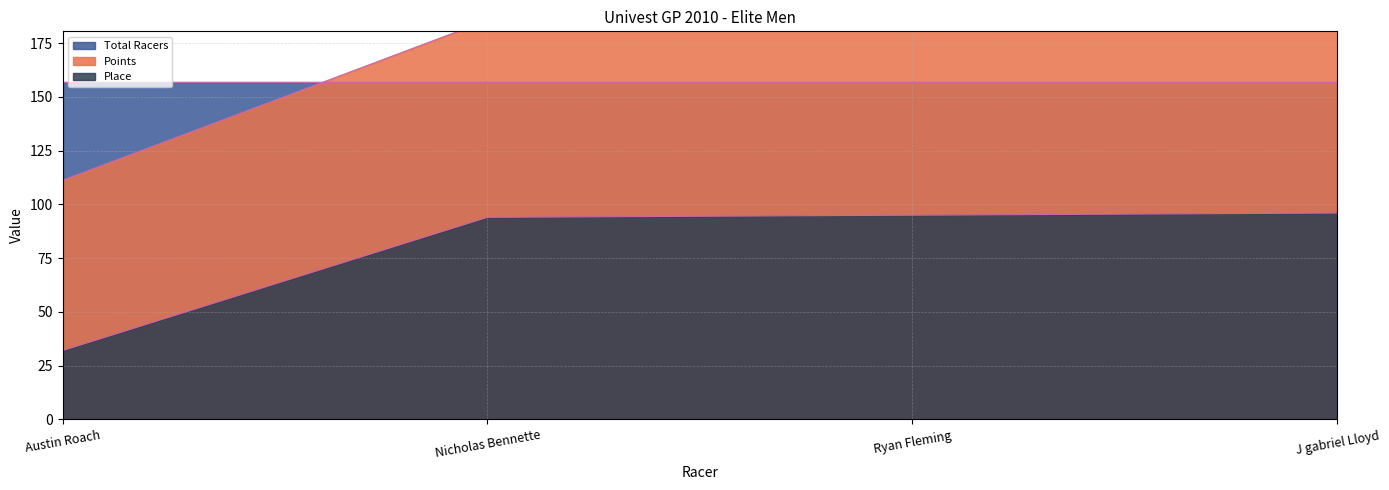

What is the total value across all series at Austin Roach?

143.2